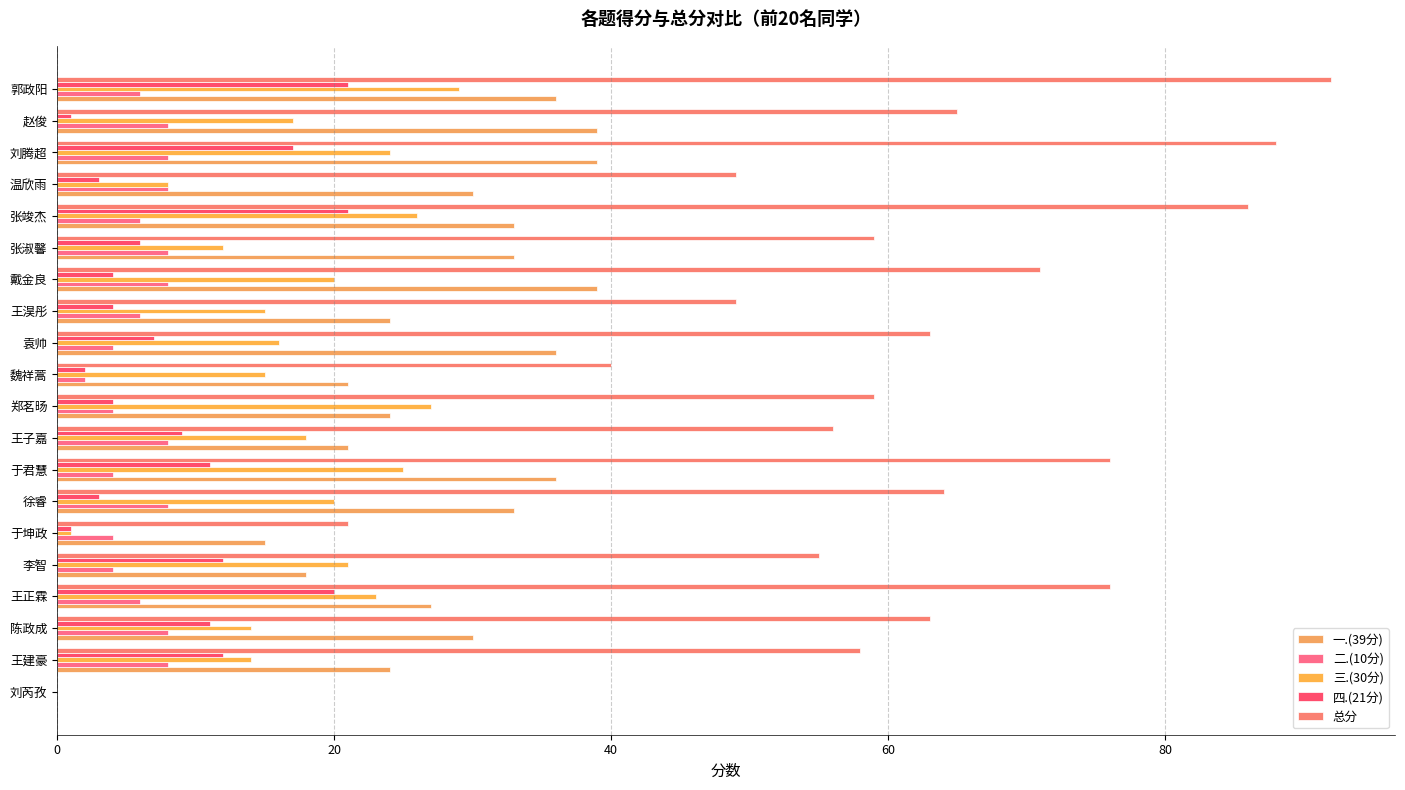

Which series has the widest spread of values?

总分